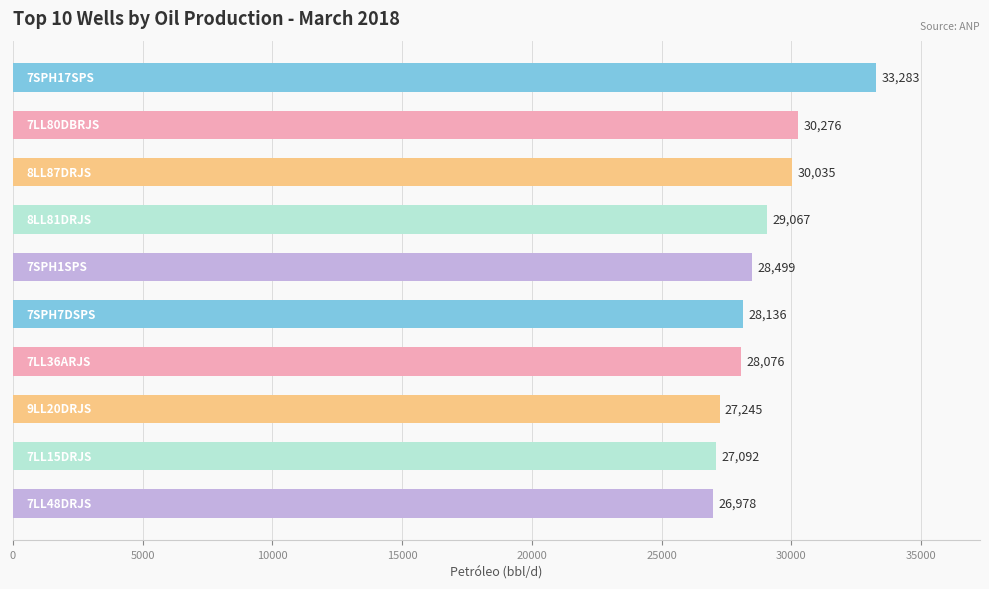

What is the average value?

28868.7